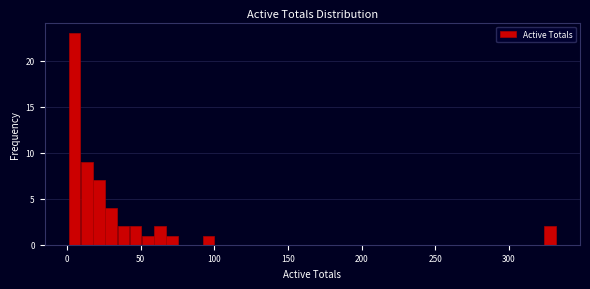

Read against the x-axis, roughly where is the centre of the tallest bar?

5